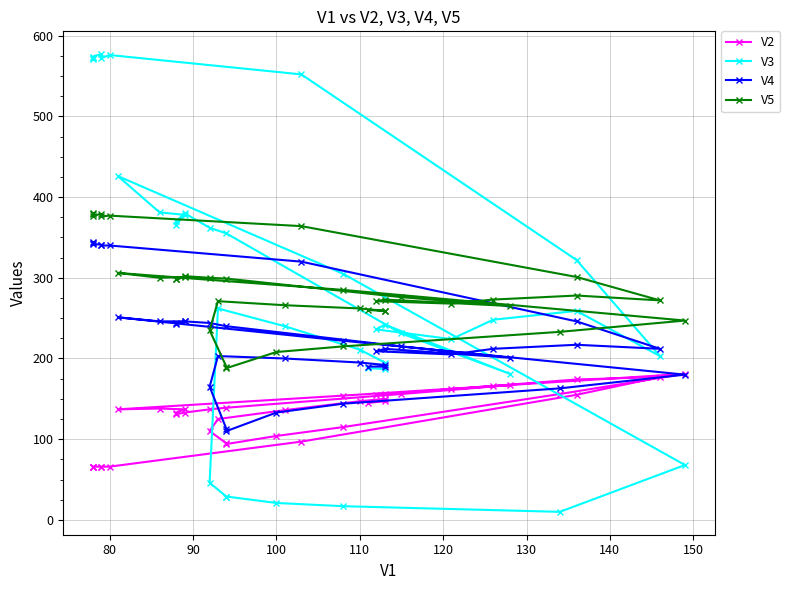

In V3, how many points are lower than both neighbors (excluding endpoints)?

8